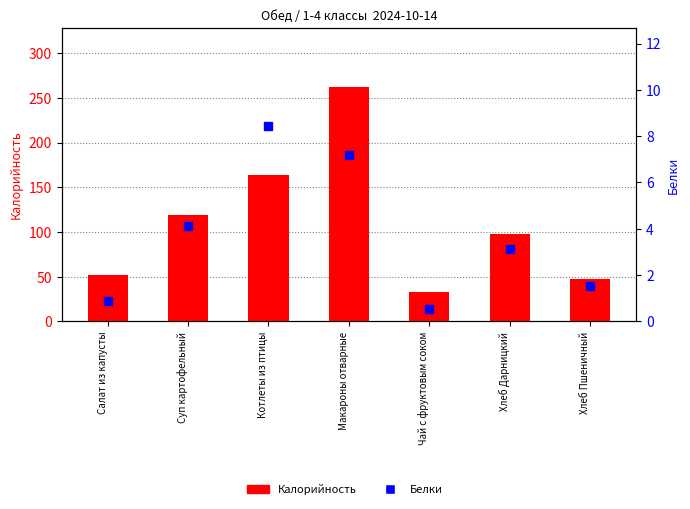

Is the value of Калорийность at Салат из капусты greater than the value of Белки at Котлеты из птицы?

Yes